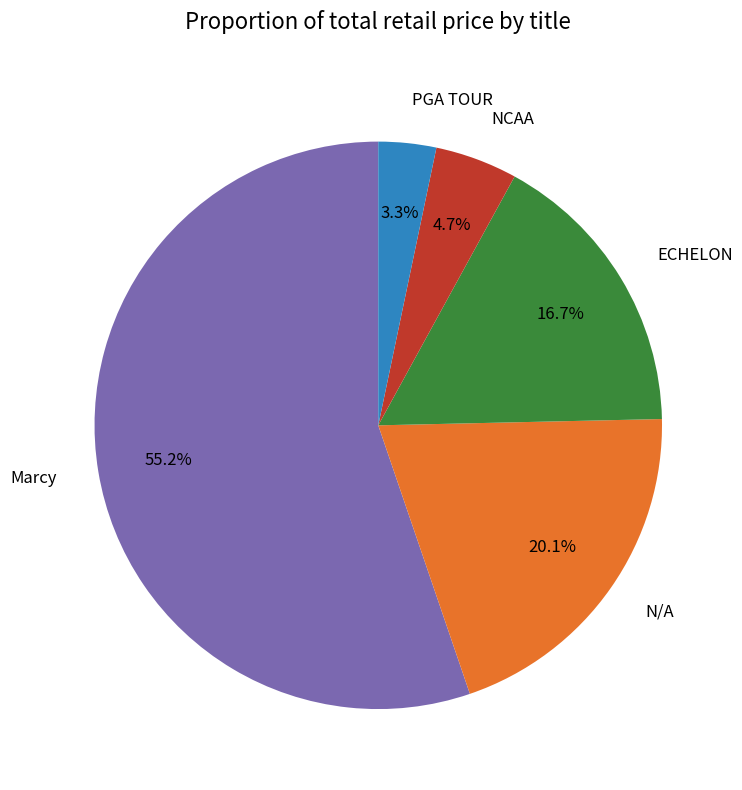

Approximately how many times larger is the value at Marcy compared to N/A?

2.7